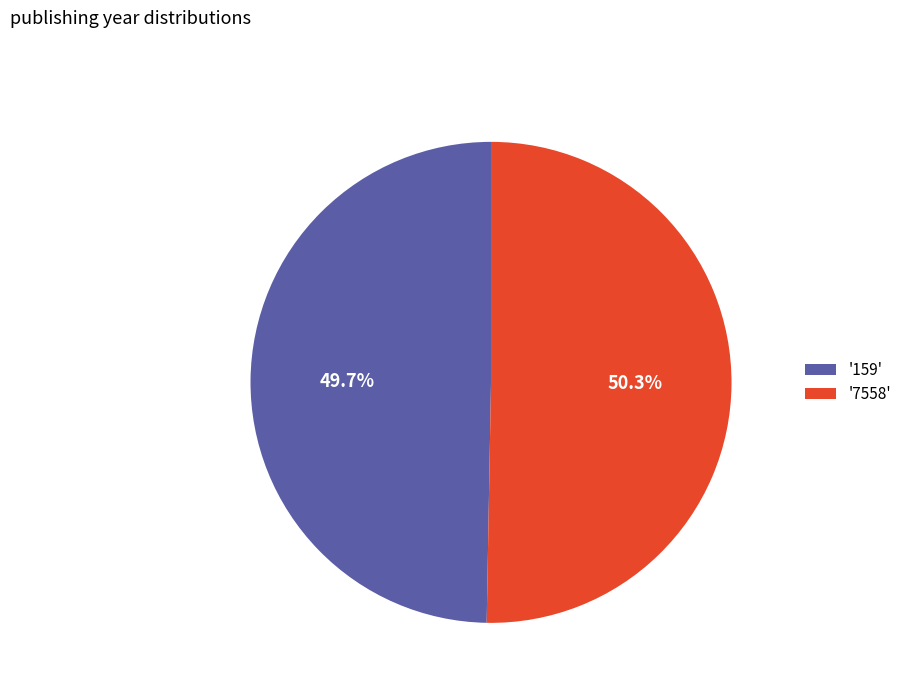

What is the ratio of the value at '159' to the value at '7558'?

1.0